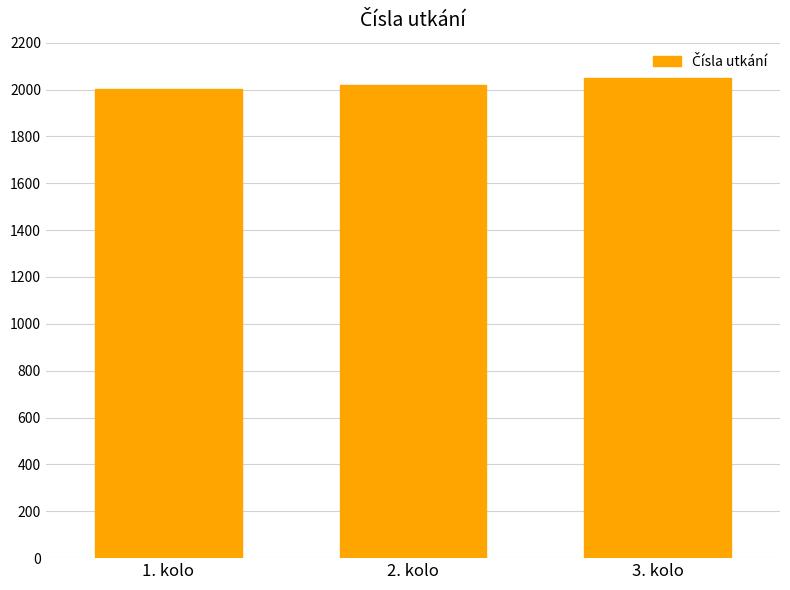

How many categories are shown in the chart?

3